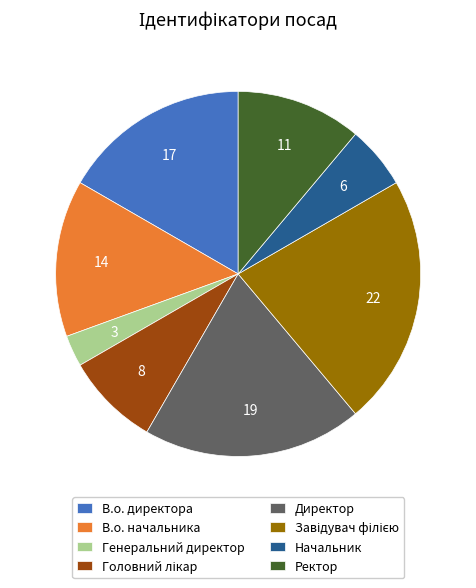

Is Начальник the majority of the pie?

No